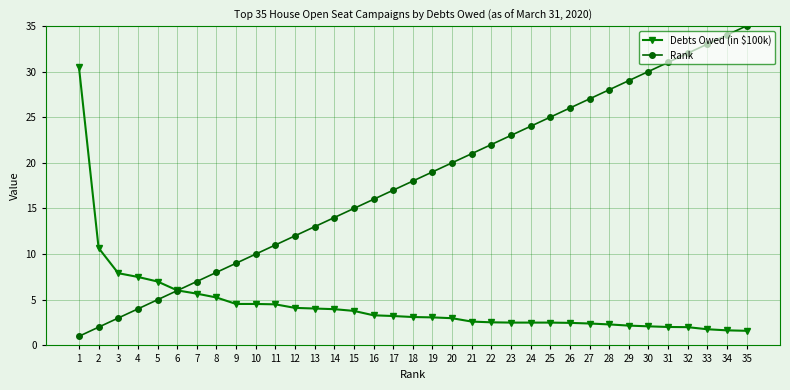

What is the value of the Rank point at the 23rd from the left?

23.0